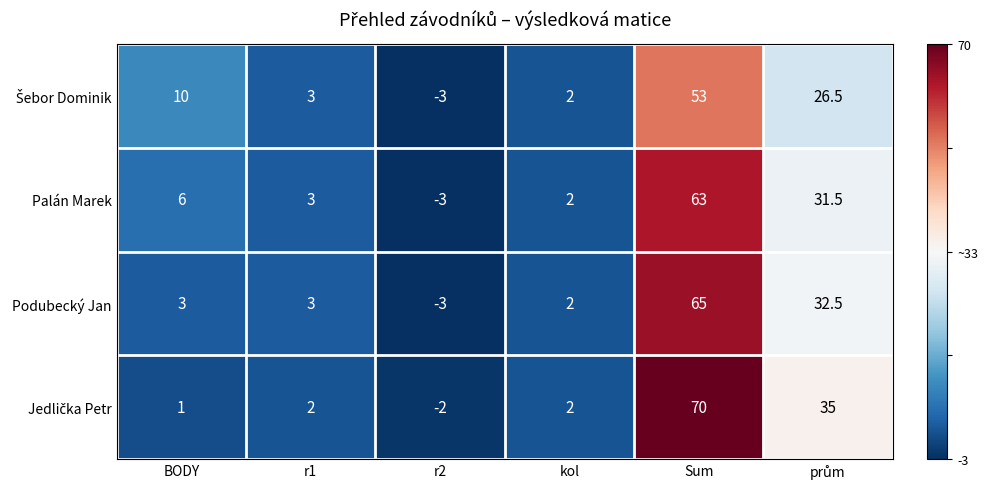

At how many categories does at least one series exceed 0?

5